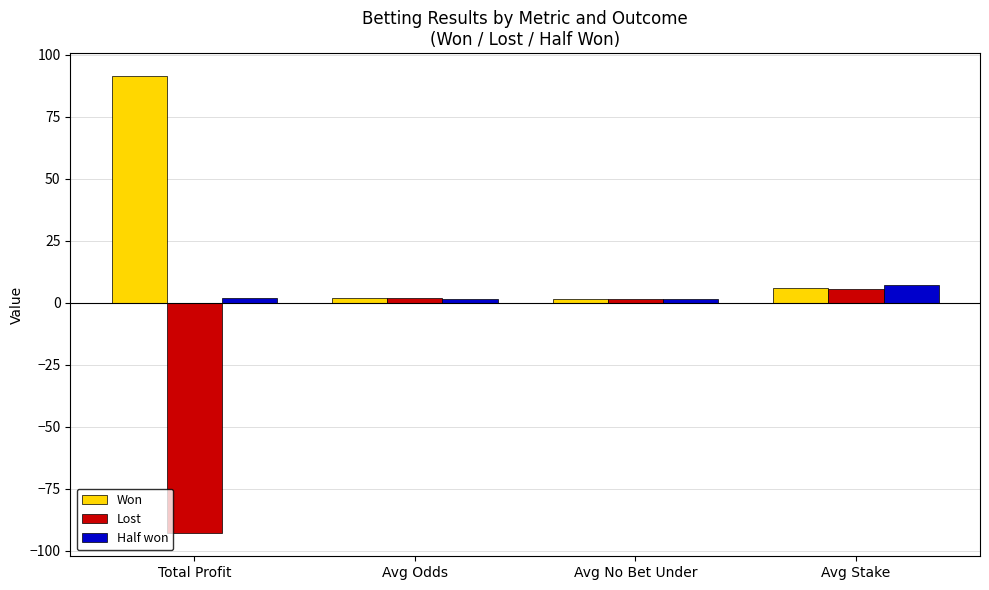

At which category does the chart reach its peak across all series?

Total Profit